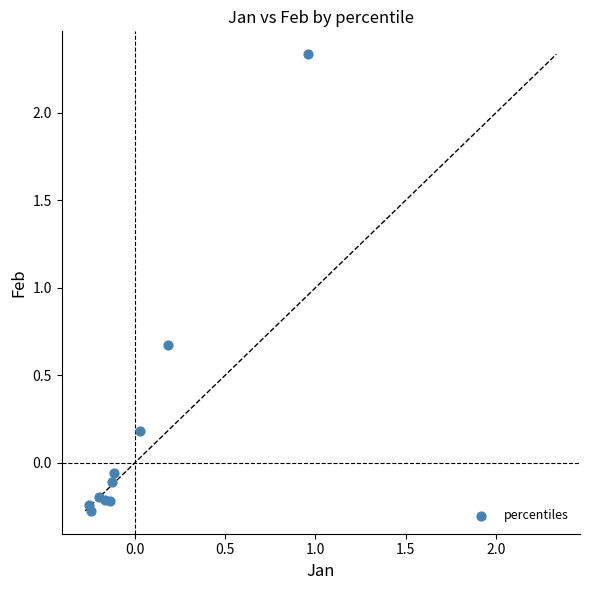

What Y value in the scatter plot is closest to 1?

0.7